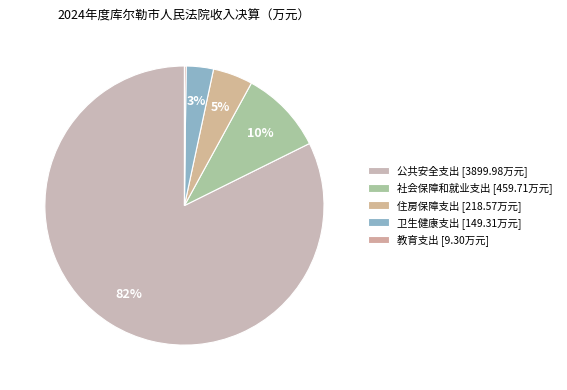

To the nearest percent, what is the average slice percentage?

20%